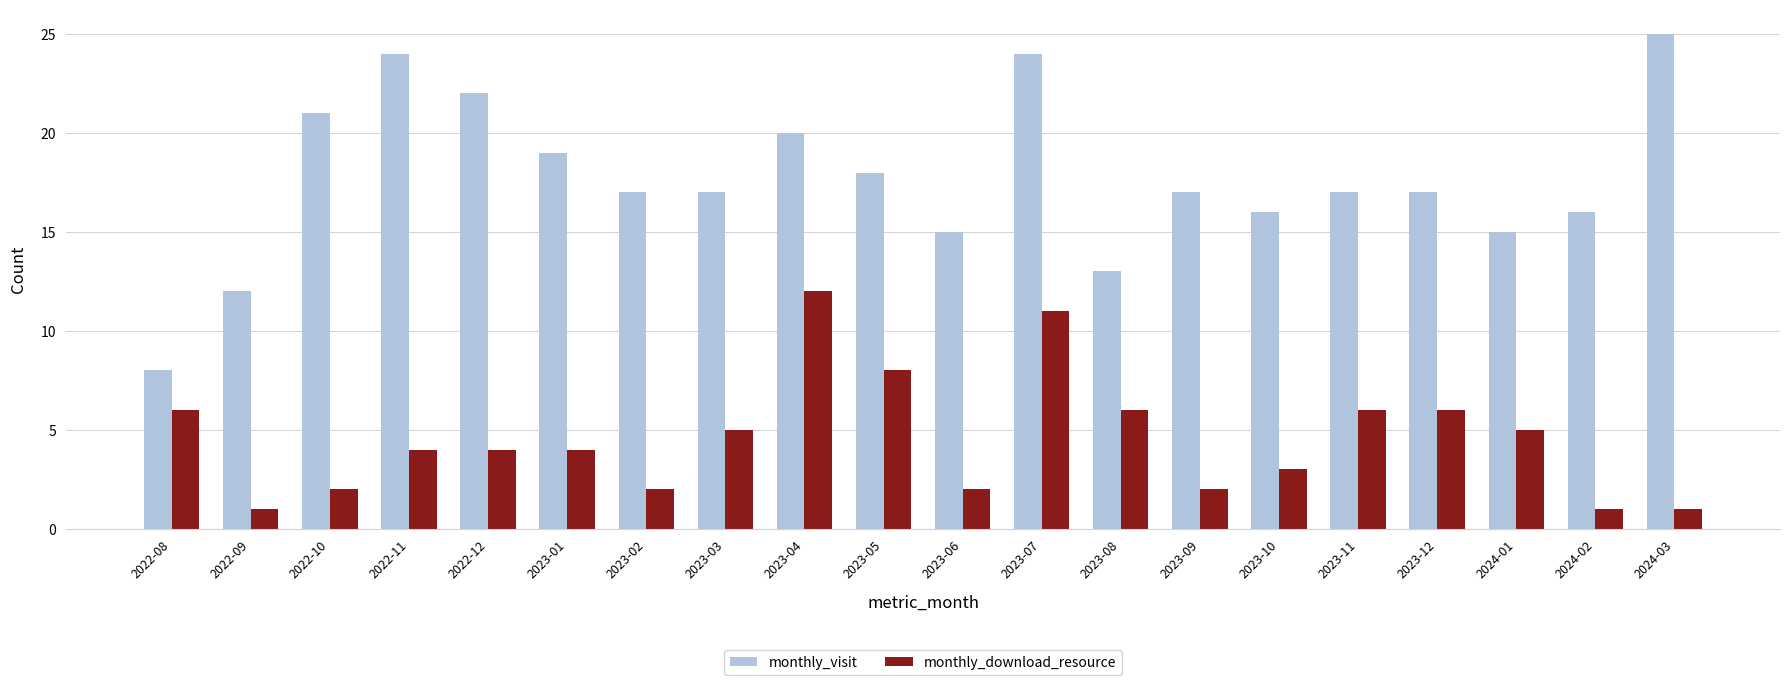

Which series has the widest spread of values?

monthly_visit